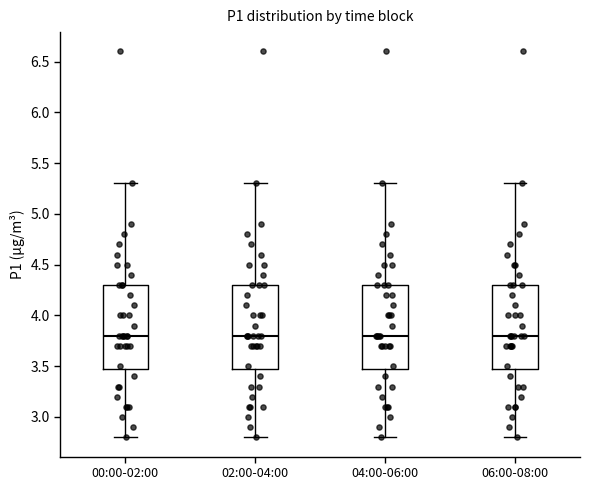

Where does the lower whisker of the box for 02:00-04:00 end on the y-axis? The values are not printed on the chart, so give them approximately, as read against the axis.

2.8